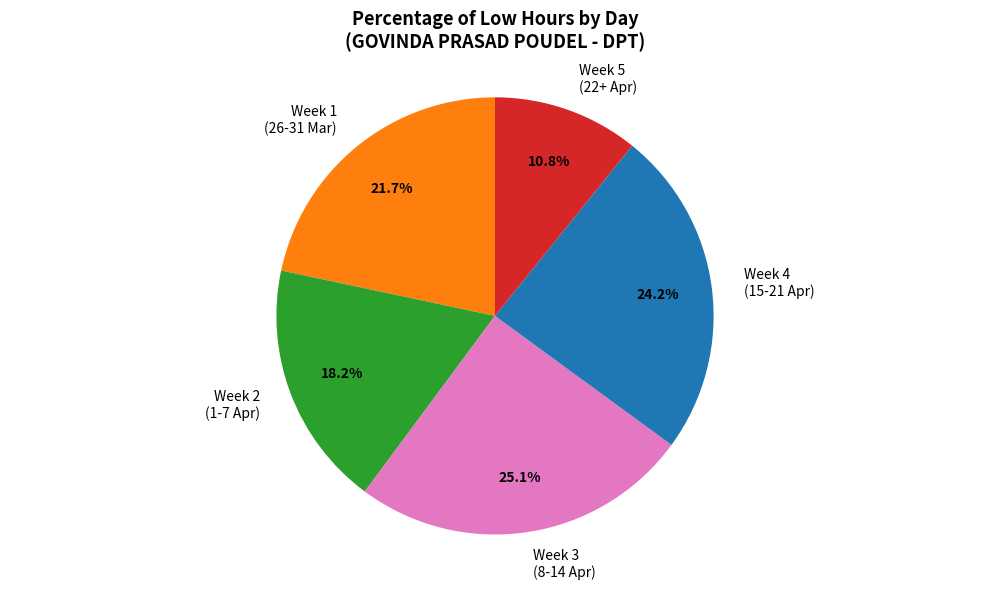

Approximately how many times larger is the value at Week 1 (26-31 Mar) compared to Week 4 (15-21 Apr)?

0.9